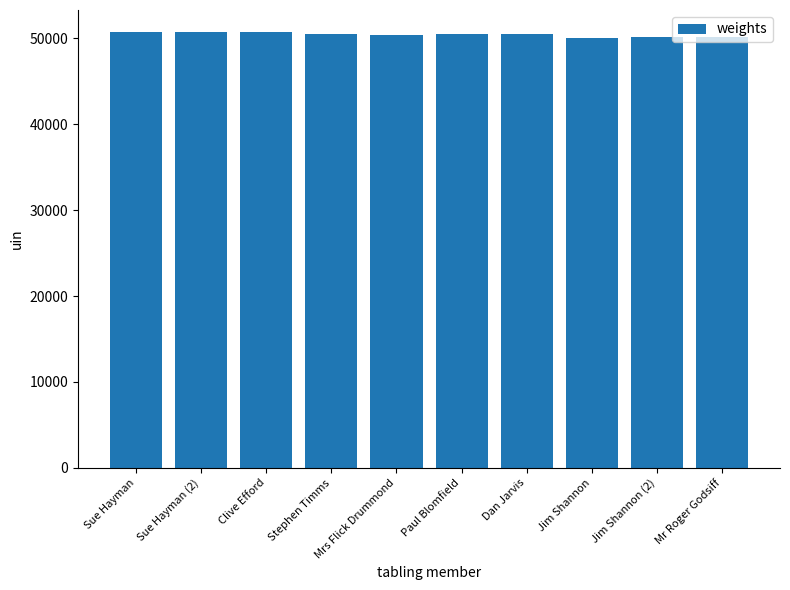

Does the chart contain stacked bars?

No